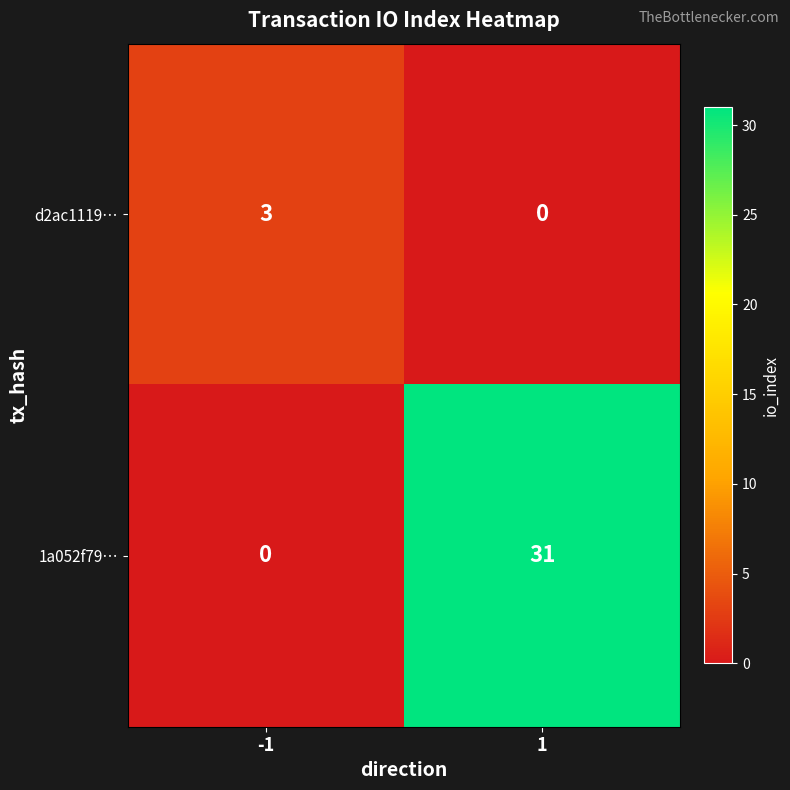

At 1, list the series in order from largest to smallest.

1a052f79…, d2ac1119…